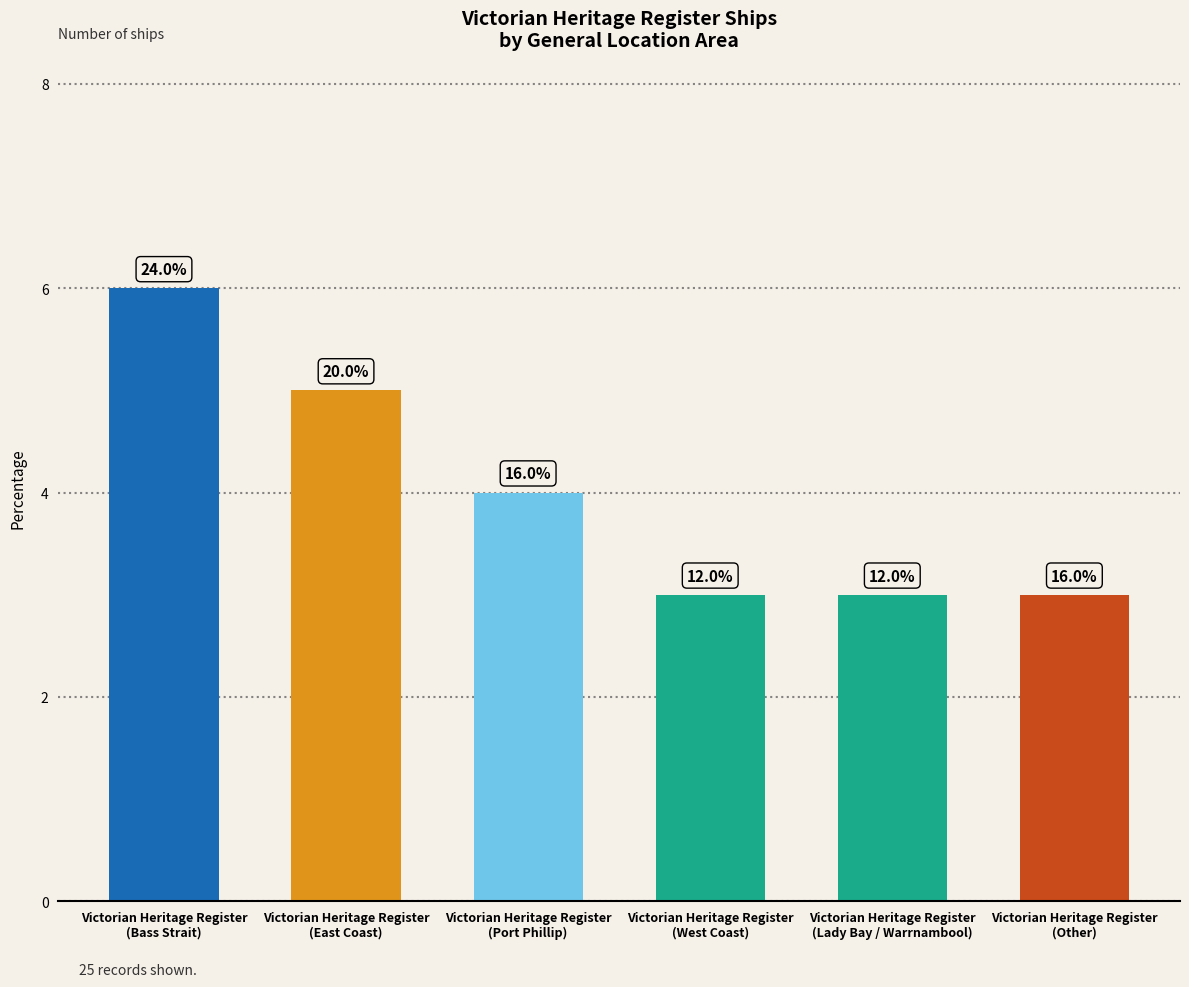

Does the chart contain stacked bars?

No